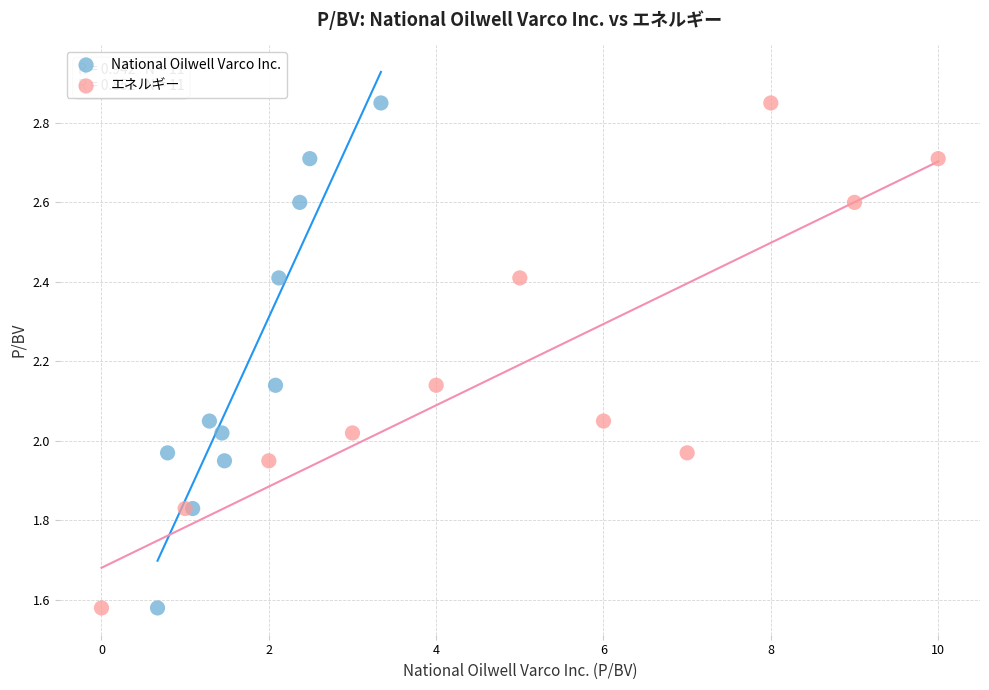

What are all the series names shown in the legend?

National Oilwell Varco Inc., エネルギー